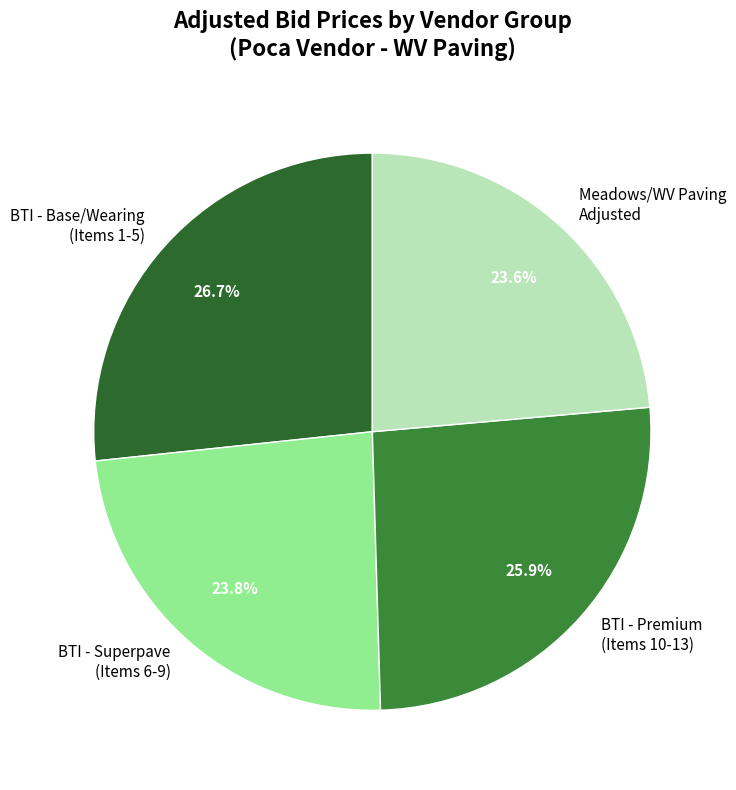

Combined, what portion of the pie is BTI - Base/Wearing (Items 1-5) and BTI - Premium (Items 10-13)?

52.6%